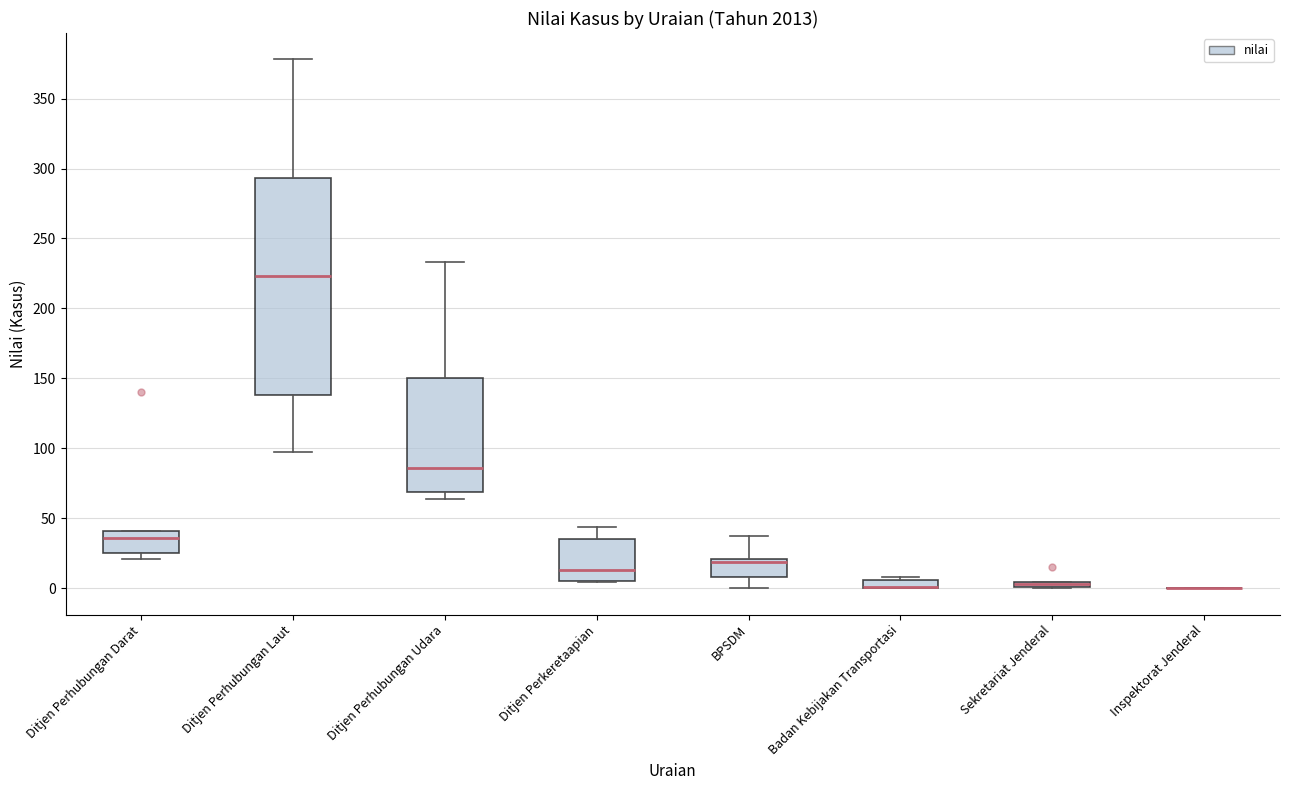

Comparing the boxes themselves (not the whiskers), which one is the tallest?

Ditjen Perhubungan Laut